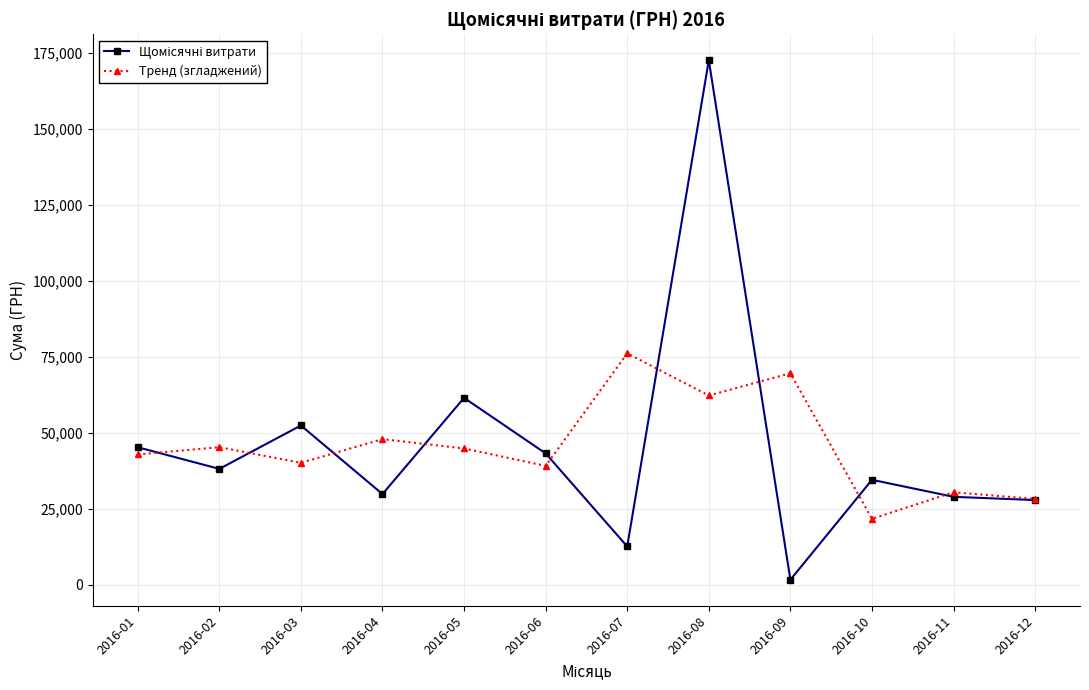

In Тренд (згладжений), how many points are lower than both neighbors (excluding endpoints)?

4